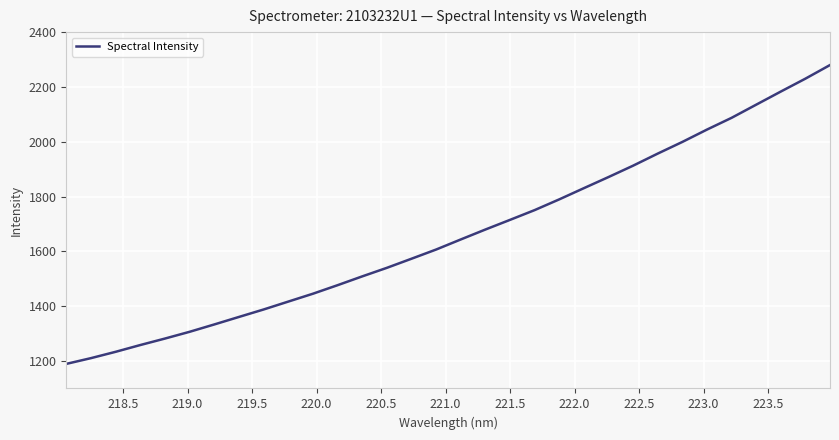

What is the difference between the maximum and minimum values?

1090.2